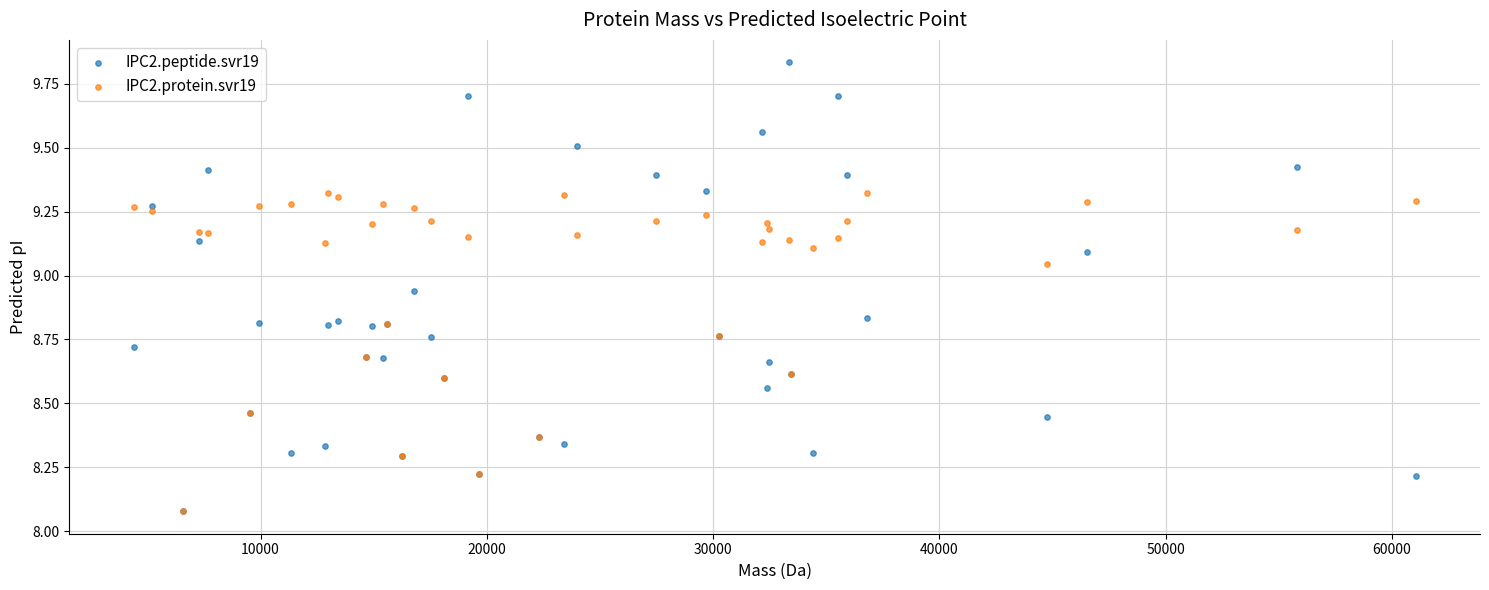

What are all the series names shown in the legend?

IPC2.peptide.svr19, IPC2.protein.svr19